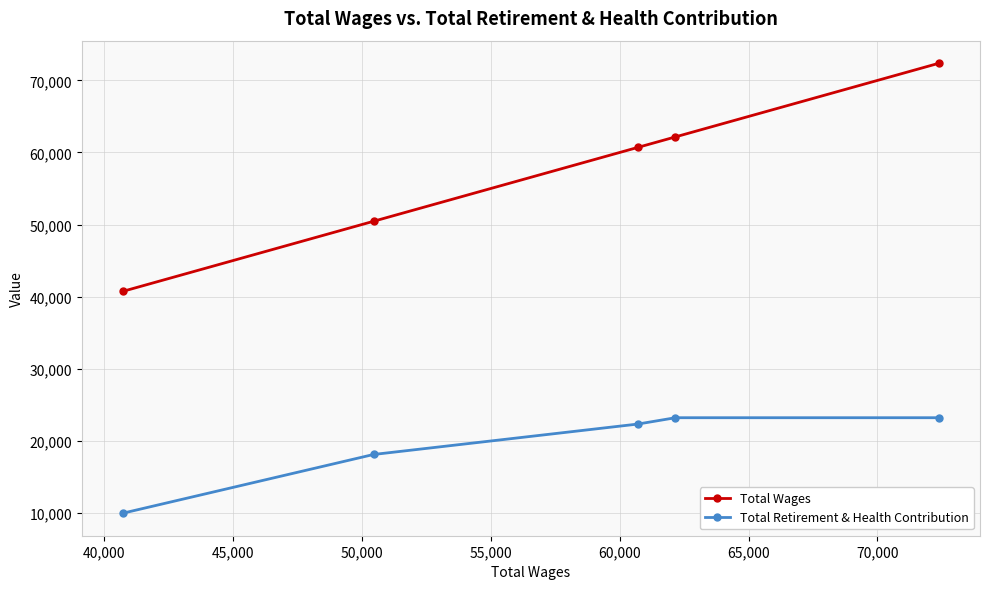

What is the value of the Total Retirement & Health Contribution point at the 3rd from the left?

22322